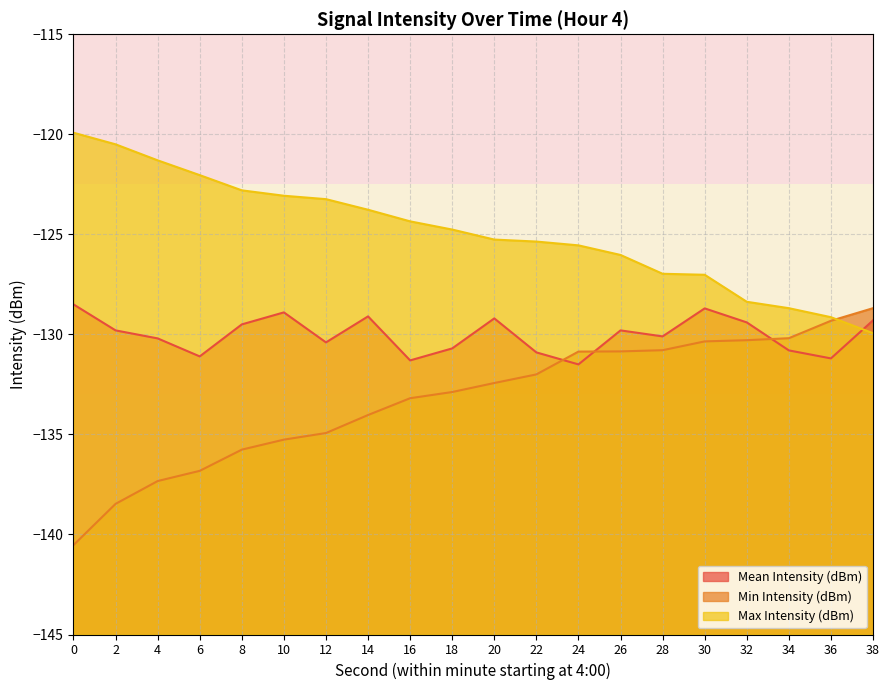

How many series are shown in this chart?

3